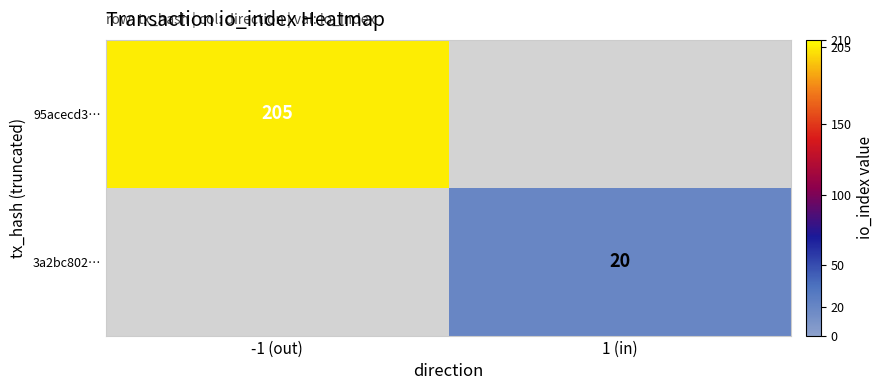

The 3a2bc802… series shows 26 at 1 (in). True or false?

False